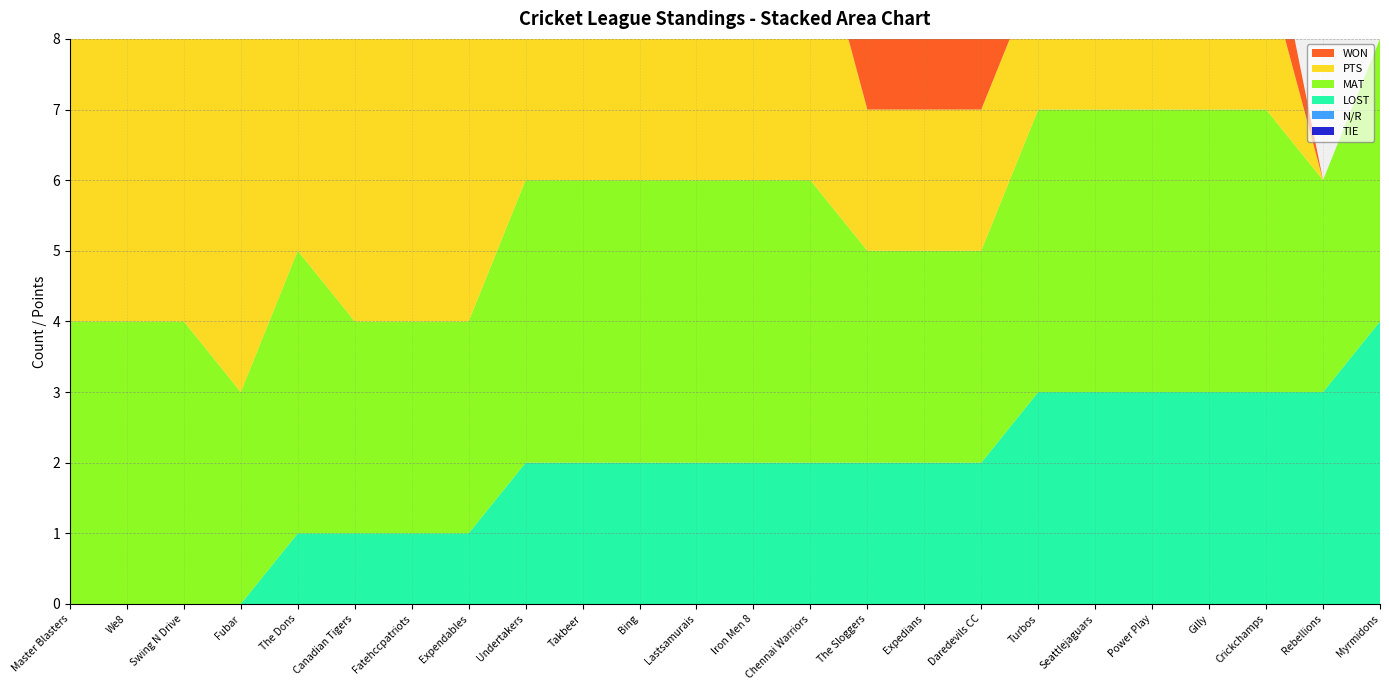

Reading right to left, transcribe all the data shown in this chart.

WON: 0	0	1	1	1	1	1	1	1	1	2	2	2	2	2	2	2	2	2	3	3	4	4	4
LOST: 4	3	3	3	3	3	3	2	2	2	2	2	2	2	2	2	1	1	1	1	0	0	0	0
PTS: 0	0	2	2	2	2	2	2	2	2	4	4	4	4	4	4	4	4	4	6	6	8	8	8
MAT: 4	3	4	4	4	4	4	3	3	3	4	4	4	4	4	4	3	3	3	4	3	4	4	4
N/R: 0	0	0	0	0	0	0	0	0	0	0	0	0	0	0	0	0	0	0	0	0	0	0	0
TIE: 0	0	0	0	0	0	0	0	0	0	0	0	0	0	0	0	0	0	0	0	0	0	0	0